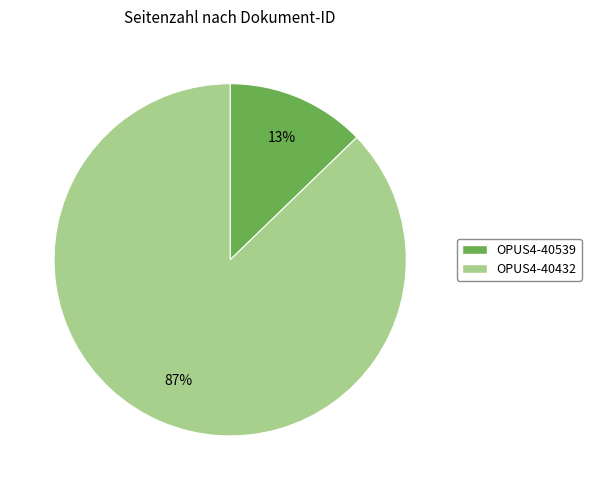

Which has a higher value, OPUS4-40432 or OPUS4-40539?

OPUS4-40432